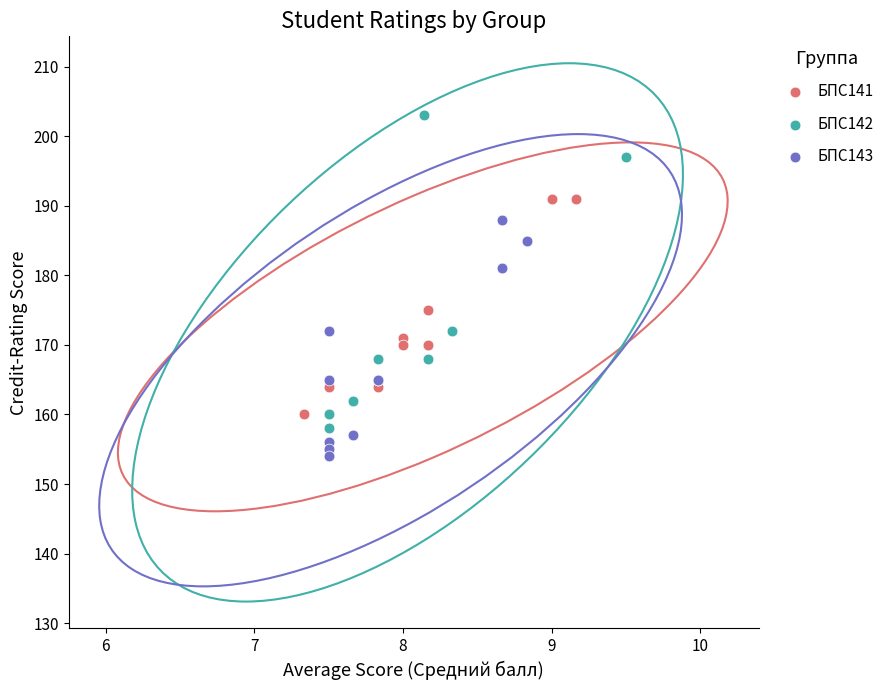

Which series has the largest Y range (max minus min)?

БПС142